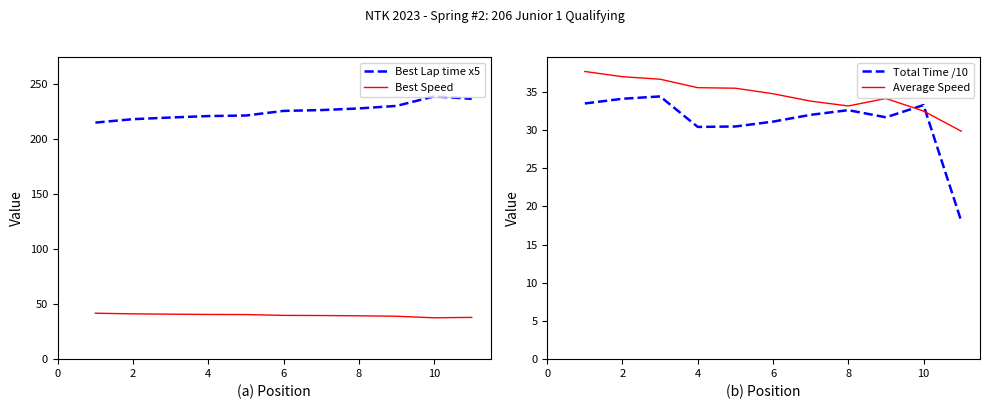

What is the difference between the Total Time /10 values at 12 and 4?

2.4